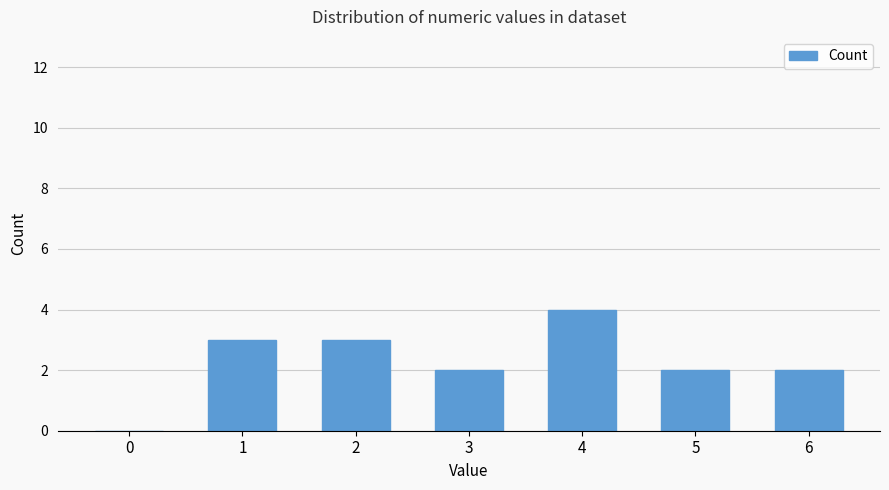

How many data points does each series have?

7